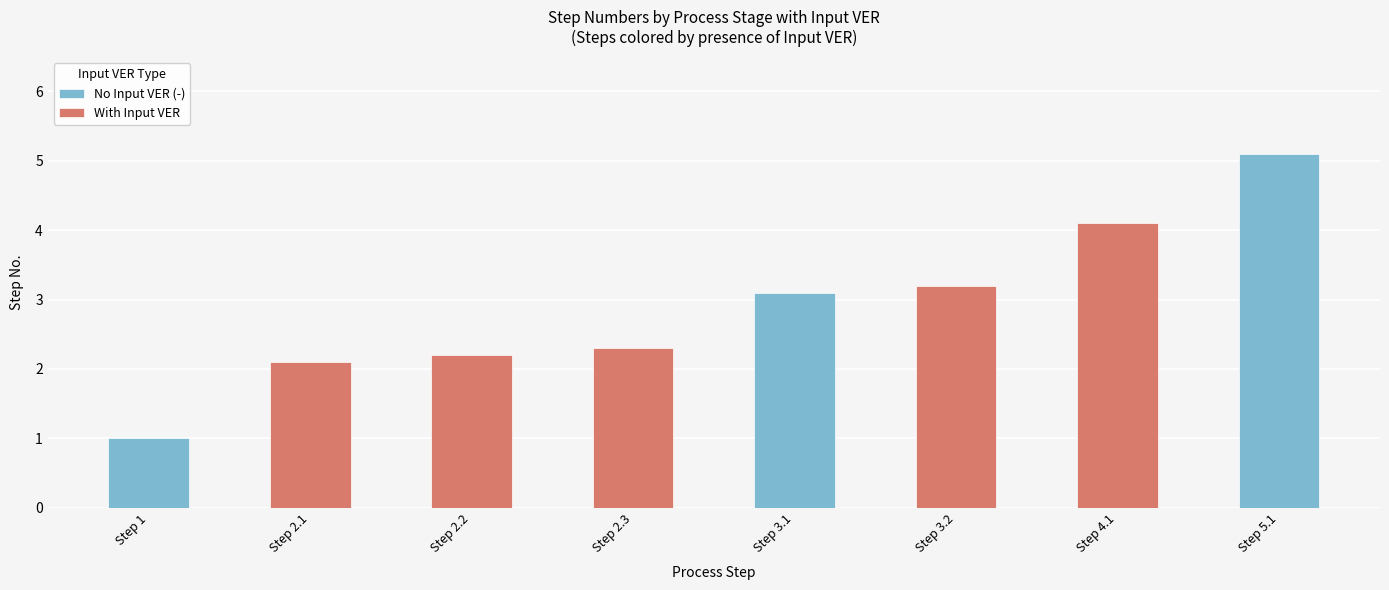

Reading left to right, what are all the values shown in this chart?

No Input VER (-): 1.0	0.0	0.0	0.0	3.1	0.0	0.0	5.1
With Input VER: 0.0	2.1	2.2	2.3	0.0	3.2	4.1	0.0